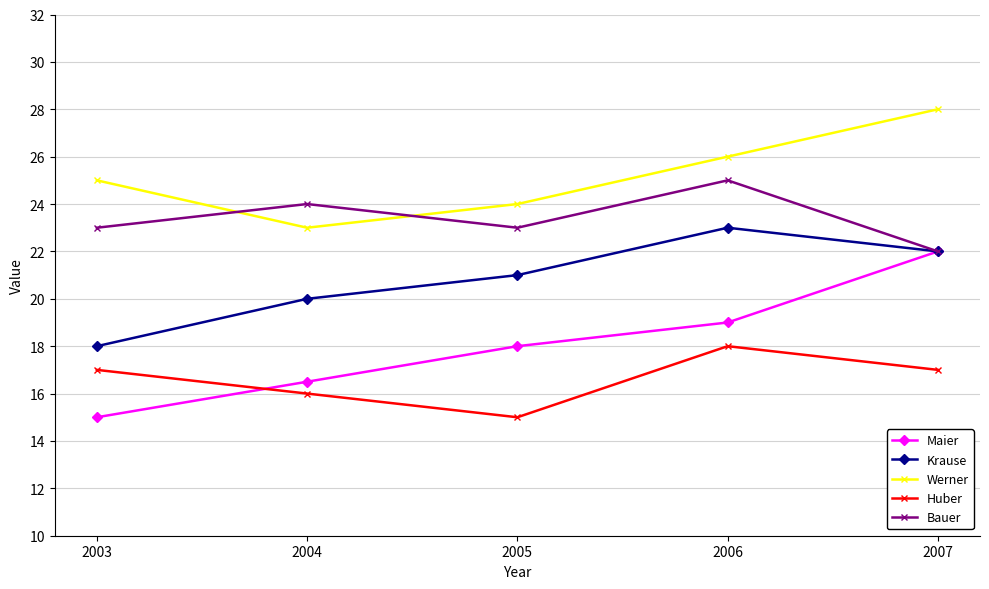

At which category does Krause reach its first local peak?

2006